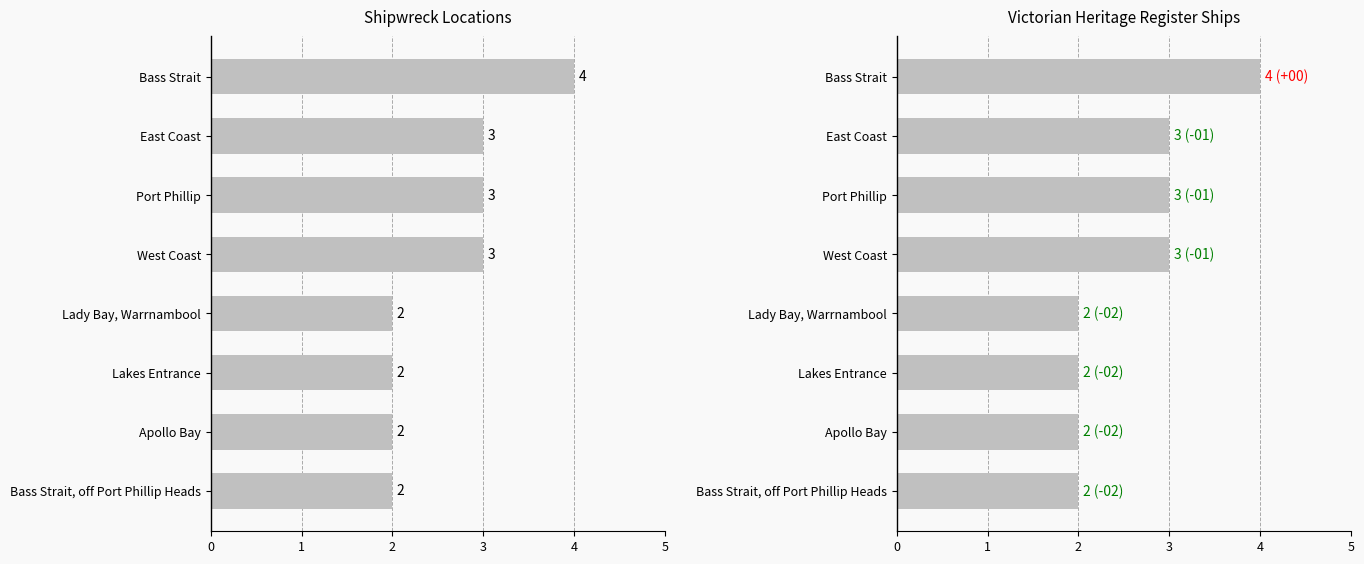

What is the sum of the values at Bass Strait and East Coast?

7